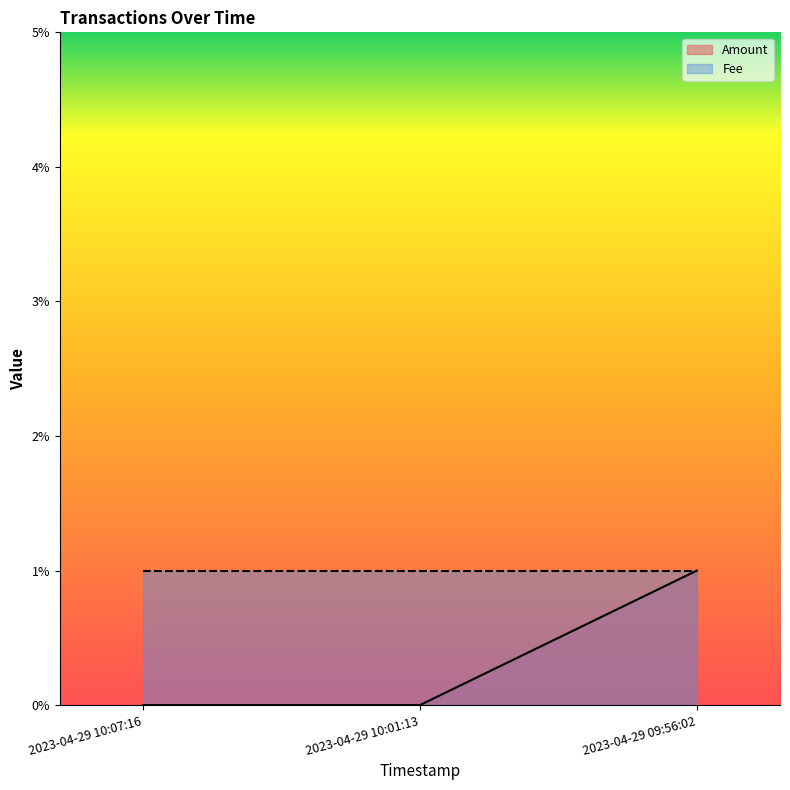

Rank the categories by value from lowest to highest.

2023-04-29 10:07:16, 2023-04-29 10:01:13, 2023-04-29 09:56:02